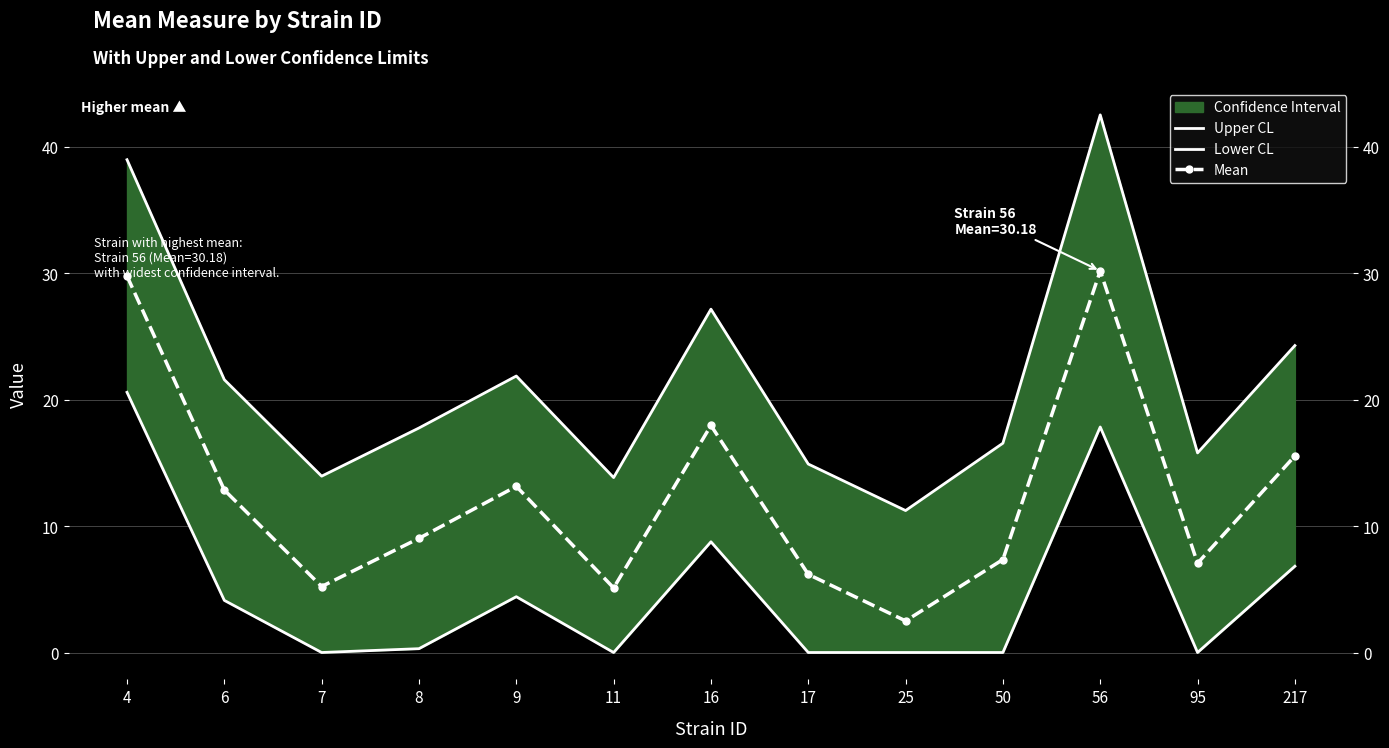

What is the value of the Mean point at the 7th from the left?

18.0